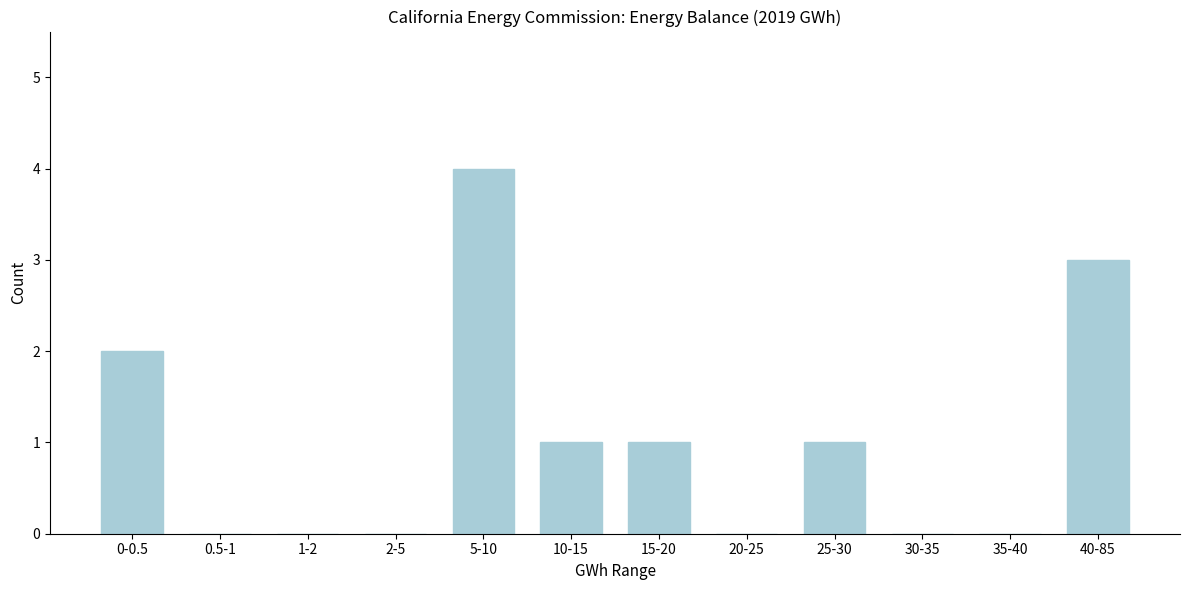

Reading right to left, extract all data points from this chart.

40-85=3	35-40=0	30-35=0	25-30=1	20-25=0	15-20=1	10-15=1	5-10=4	2-5=0	1-2=0	0.5-1=0	0-0.5=2